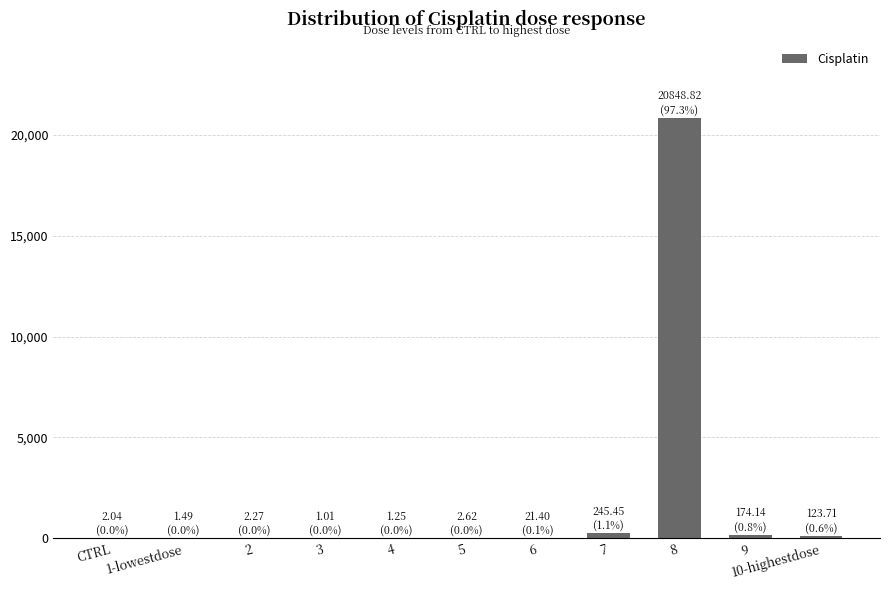

What is the sum of the values at 5 and 9?

176.8